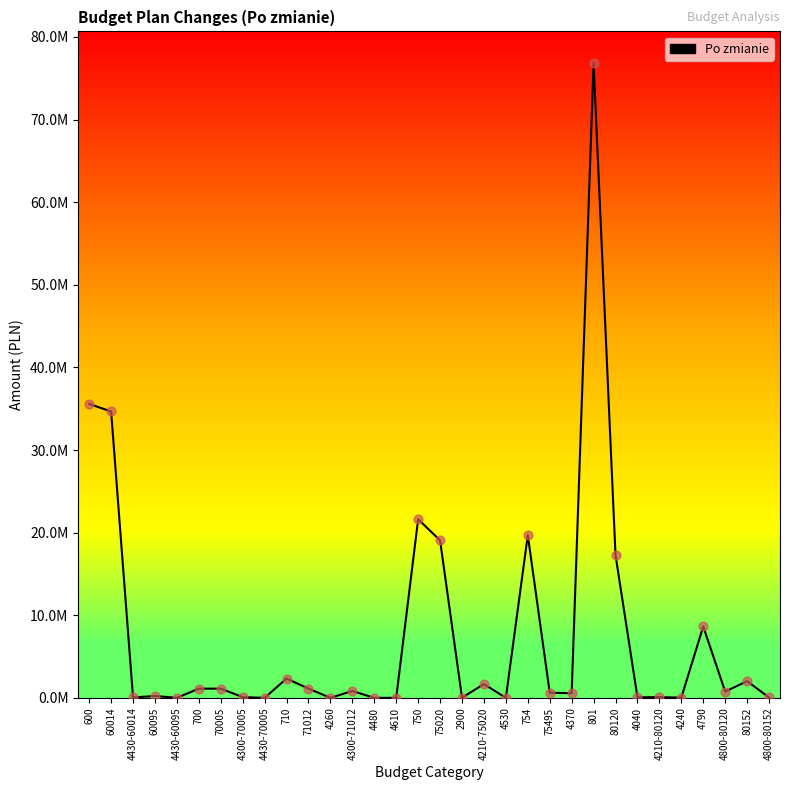

Which has a higher value, 70005 or 4040?

70005